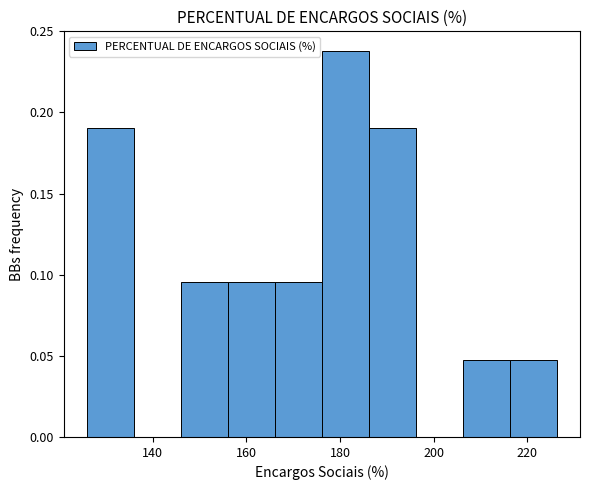

Reading left to right, list every bar in this chart as the range it spans on the x-axis followed by its height. Neither the bar edges nor the heights are printed on the chart, so give them approximately, as read against the axes.

126 to 136: 0.190
136 to 146: 0
146 to 156: 0.095
156 to 166: 0.095
166 to 176: 0.095
176 to 186: 0.240
186 to 196: 0.190
196 to 206: 0
206 to 216: 0.050
216 to 226: 0.050